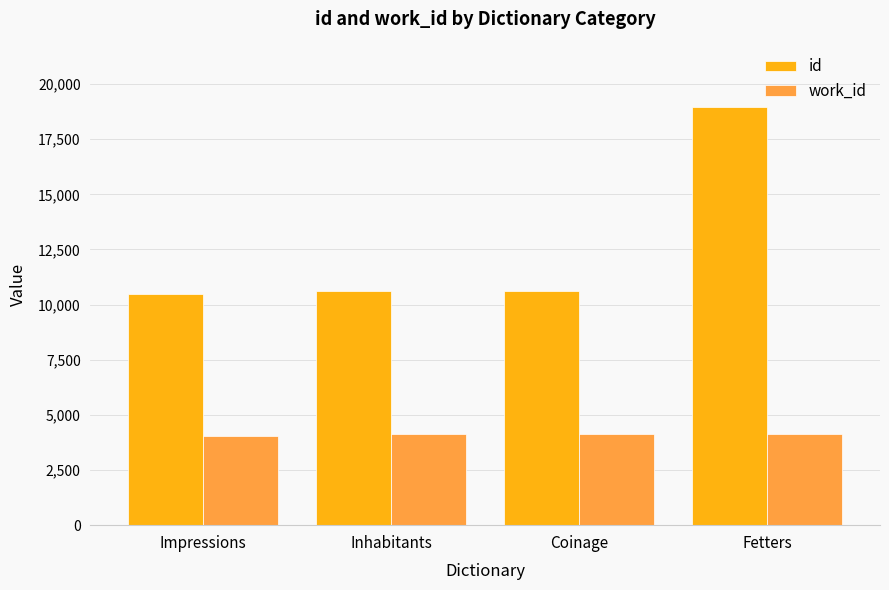

What is the difference between the highest and lowest values at Impressions?

6440